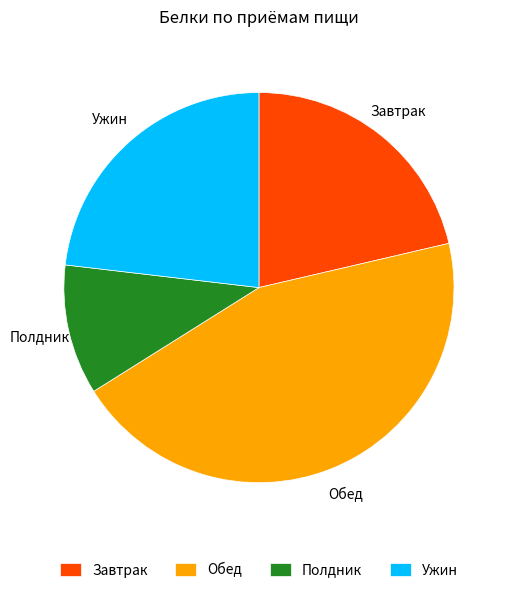

Is the sum of Завтрак and Ужин greater than half?

No